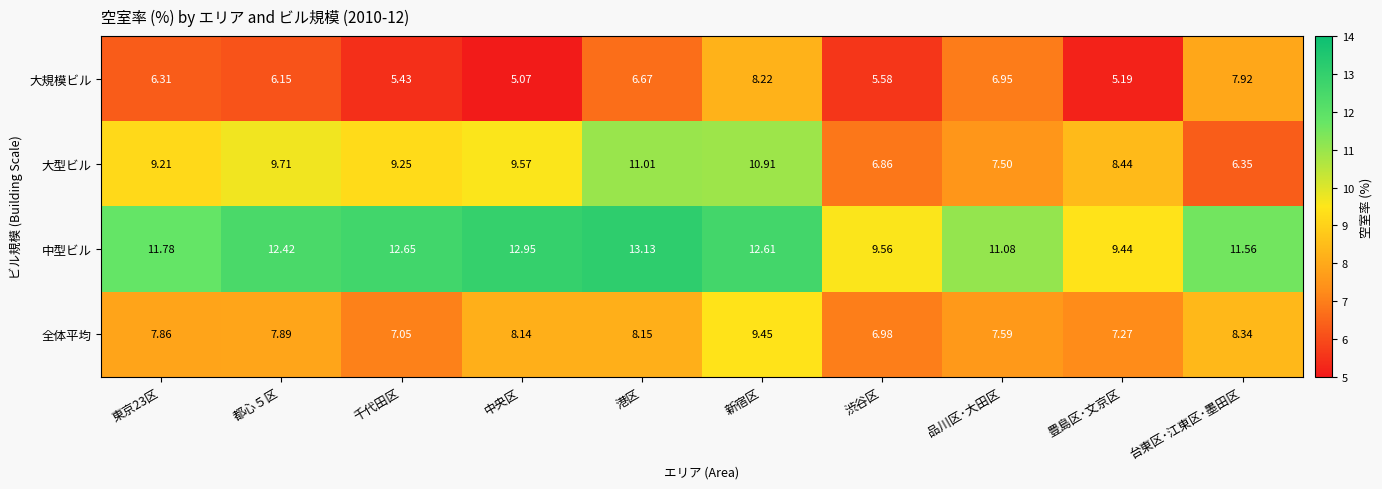

Which series changed the most between 港区 and 新宿区?

大規模ビル